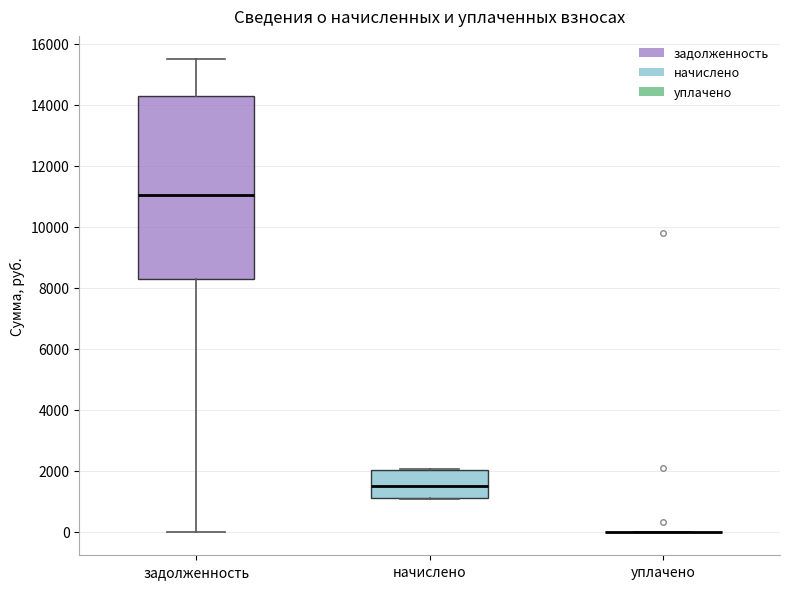

Reading left to right, read every box against the y-axis: the position of its median line, the range the box covers, and the ends of its whiskers. The values are not printed on the chart, so give them approximately, as read against the axis.

задолженность: median 11000, box 8200 to 14200, whiskers 0 to 15400
начислено: median 1400, box 1200 to 2000, whiskers 1000 to 2000
уплачено: box collapsed to a line at 0, whiskers 0 to 0